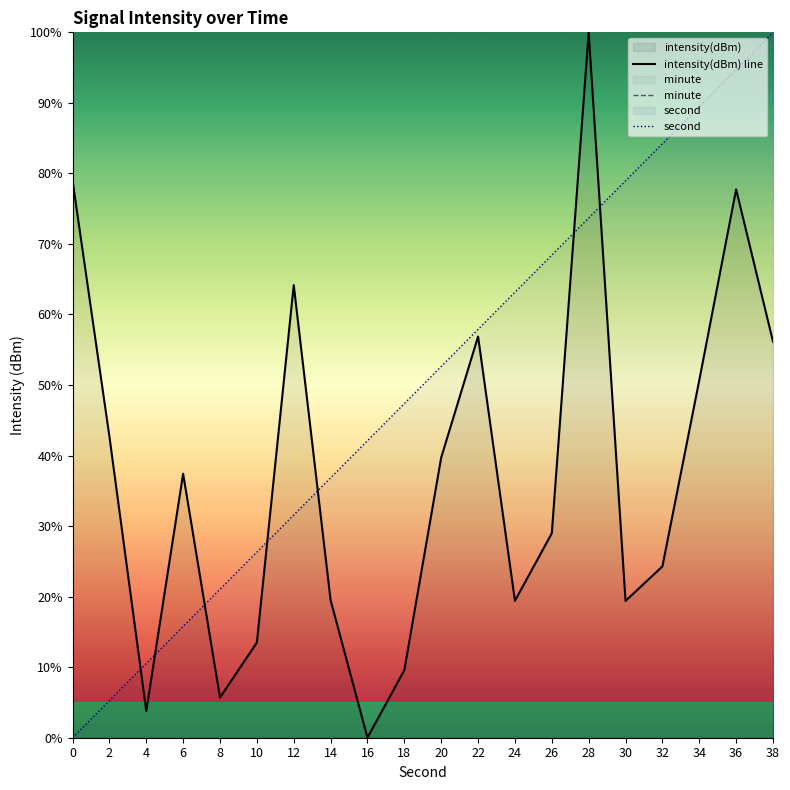

After their last crossing, which series has the higher values: second or intensity(dBm) line?

second